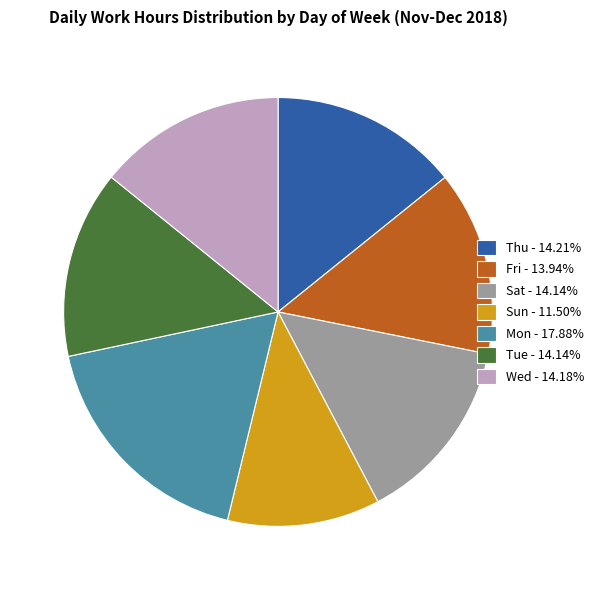

Is there any slice that represents more than half of the pie?

No